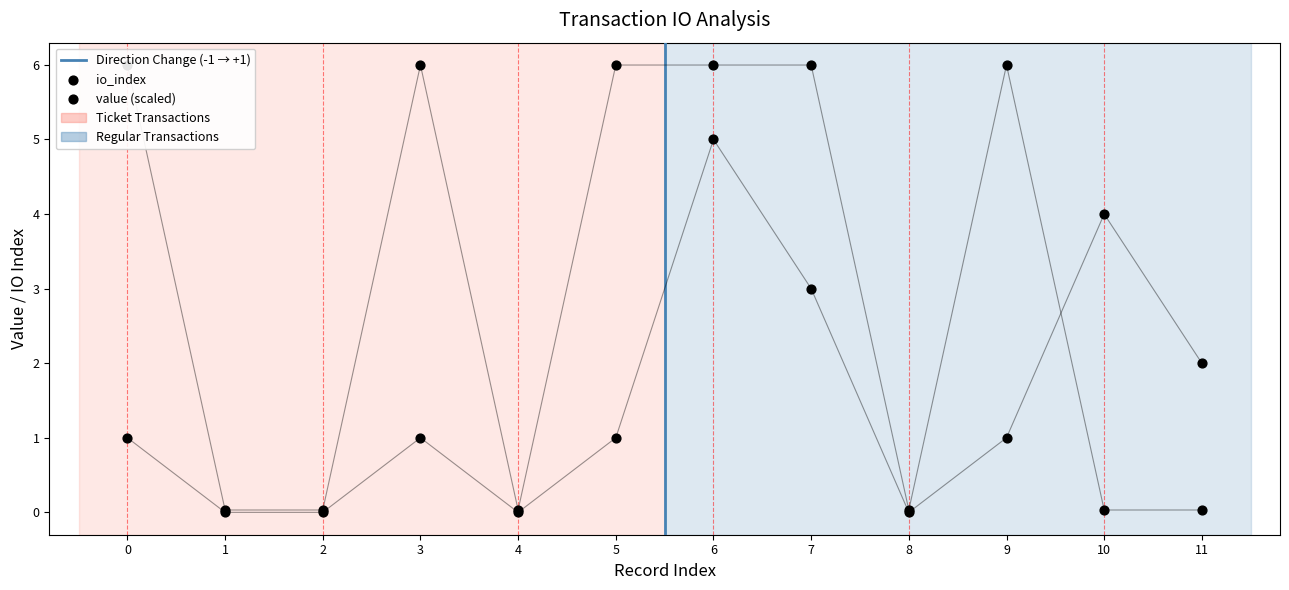

At which category is the sum across all series the highest?

6